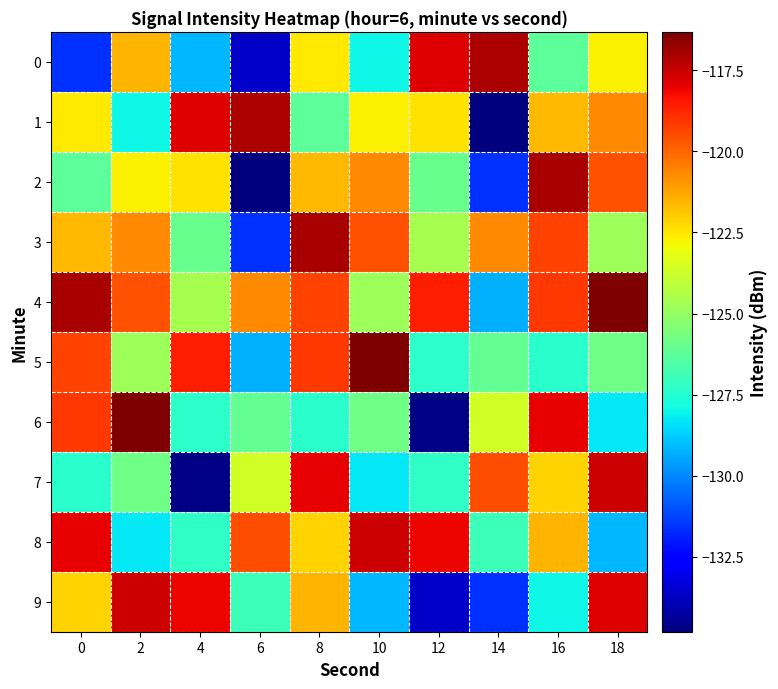

What is the spread (max minus min) of values at 10?

12.9